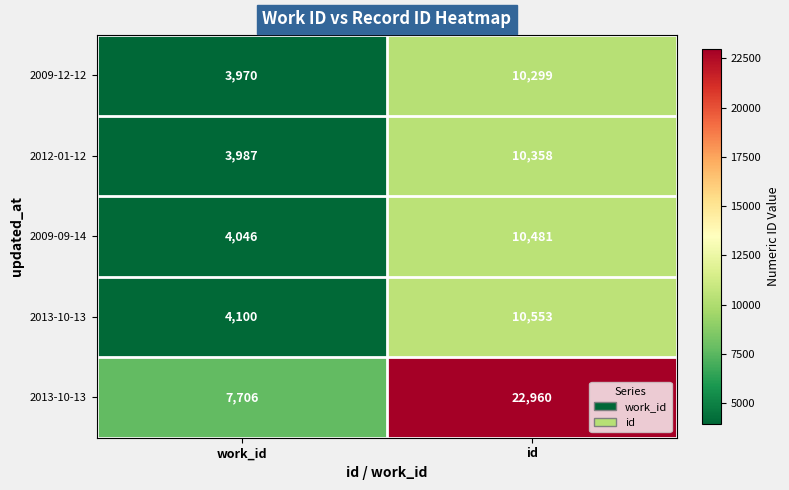

Which label corresponds to the largest value in the chart?

id